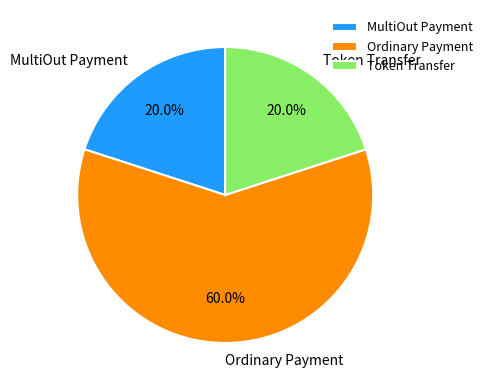

To the nearest percent, what is the average slice percentage?

33%